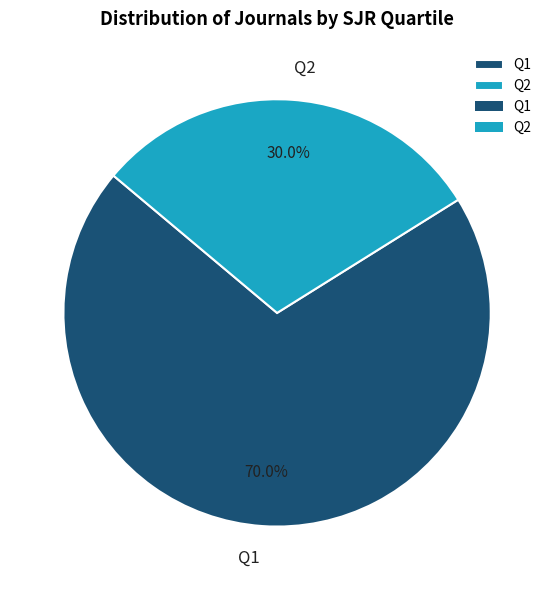

What is the largest slice in the pie chart?

Q1